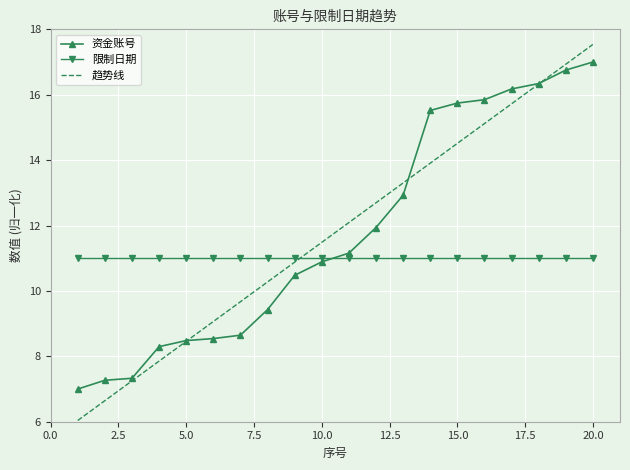

Rank the series by their maximum value, from highest to lowest.

趋势线, 资金账号, 限制日期